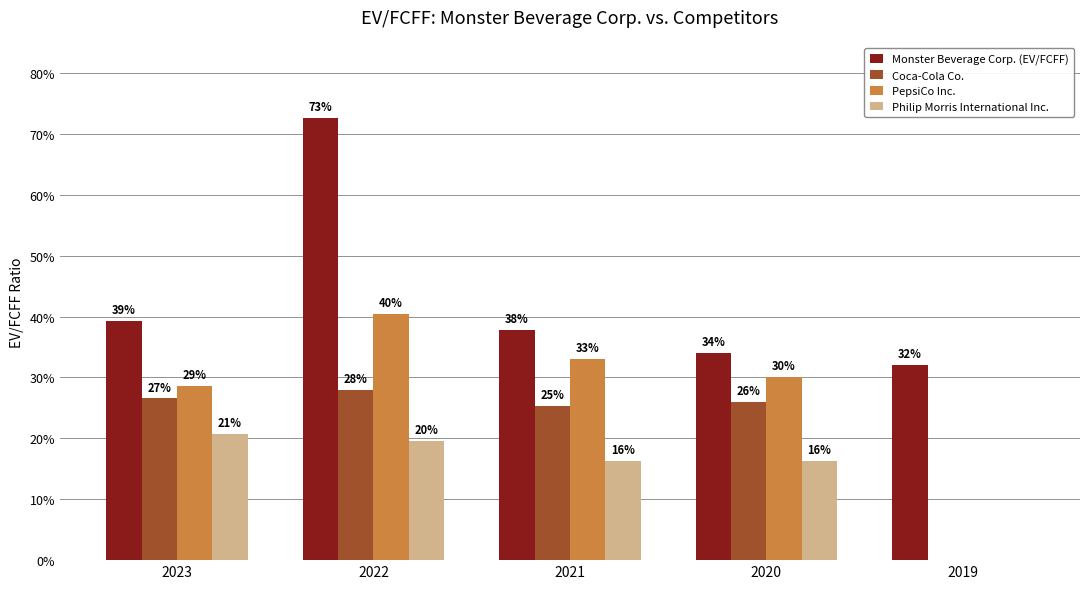

Reading left to right, transcribe all the data shown in this chart.

Monster Beverage Corp. (EV/FCFF): 39.2	72.6	37.8	34.0	32.0
Coca-Cola Co.: 26.5	27.9	25.3	26.0	0.0
PepsiCo Inc.: 28.6	40.4	33.1	30.1	0.0
Philip Morris International Inc.: 20.7	19.5	16.4	16.3	0.0